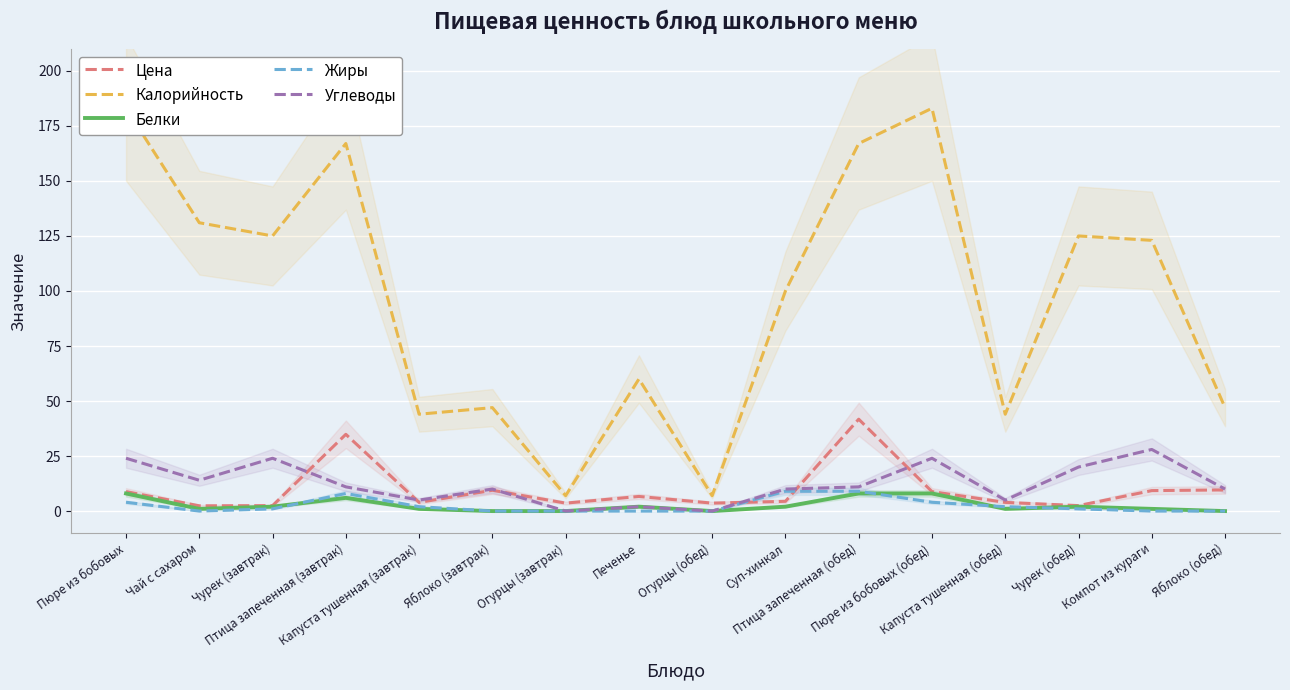

Does the chart display data point markers on the line(s)?

No